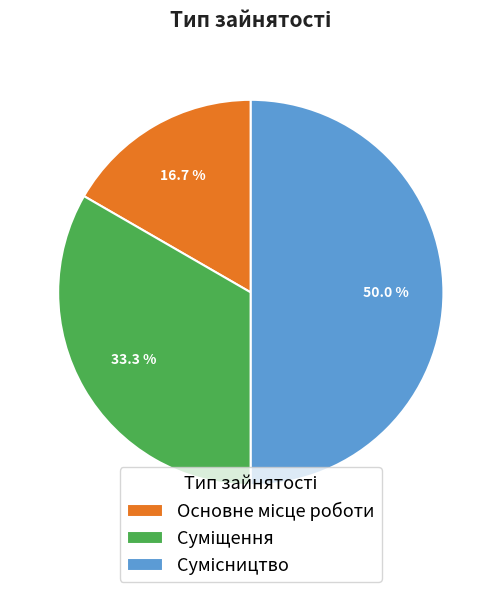

Between Основне місце роботи and Суміщення, which is larger?

Суміщення